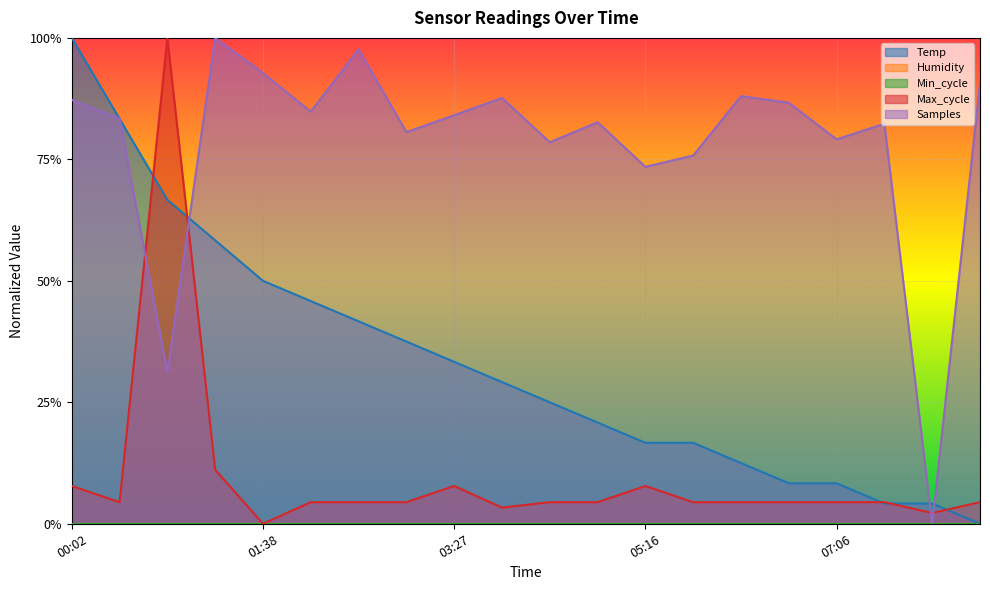

At how many categories does at least one series exceed 0?

20